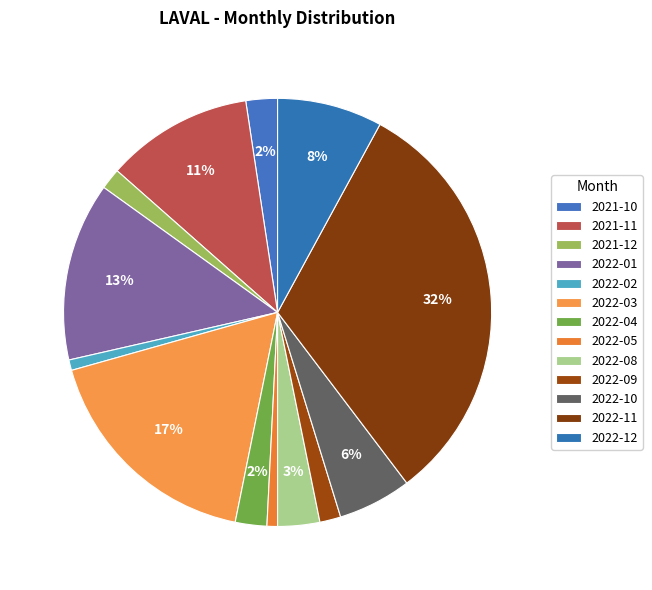

How much of the chart is everything except 2022-03?

82.5%